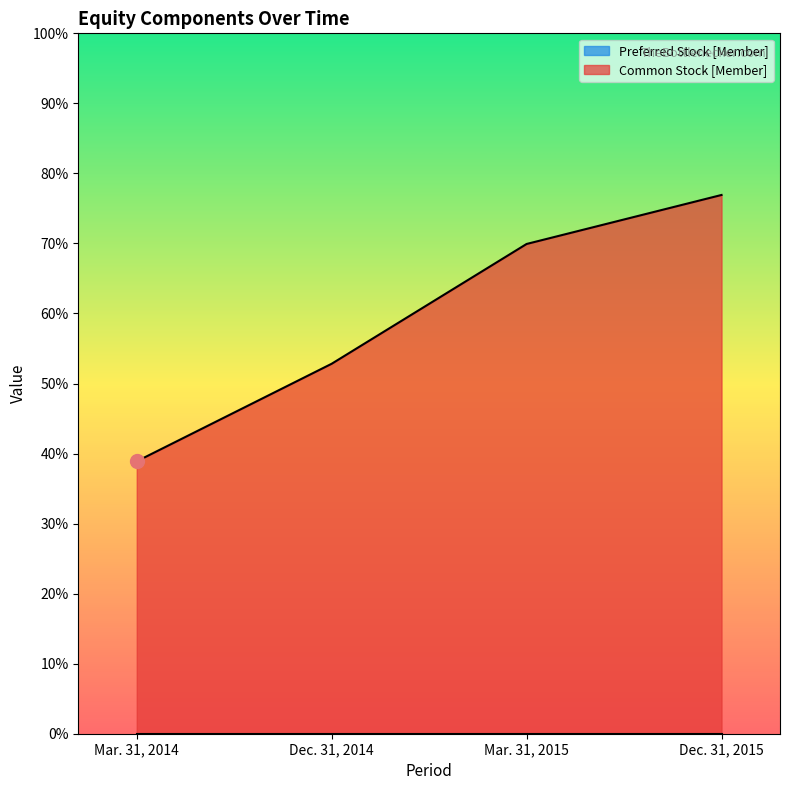

How many data points are less than 65840?

2